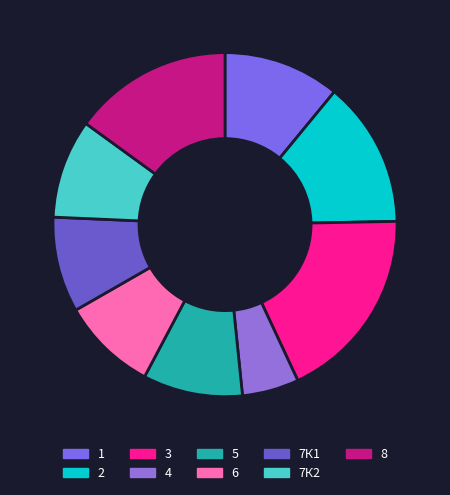

Rank the categories by value from highest to lowest.

3, 8, 2, 1, 5, 7К2, 6, 7К1, 4